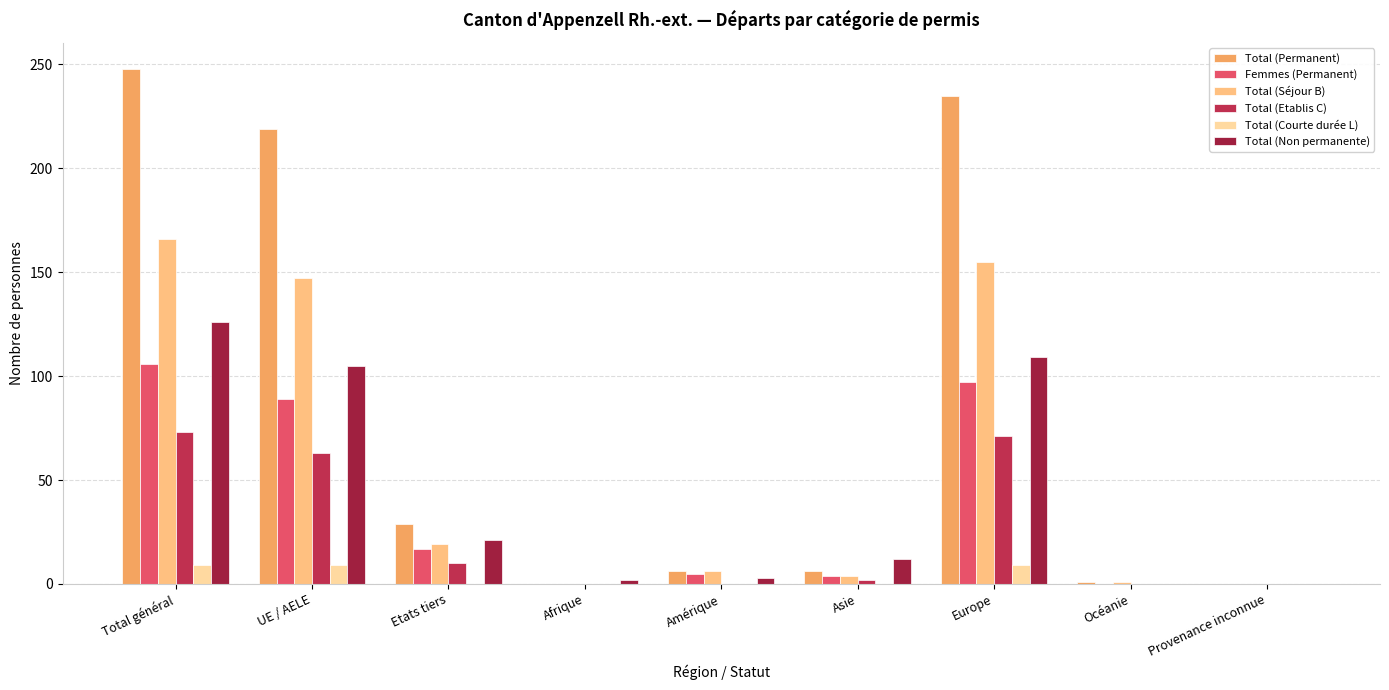

Is it true that Total (Séjour B) equals 105 at Total général?

False